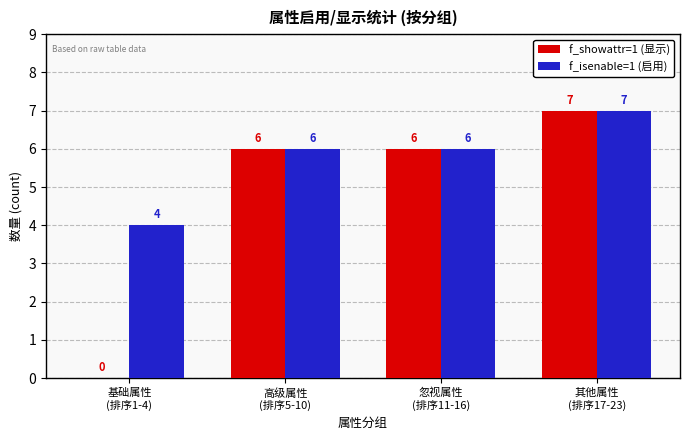

What is the maximum value for f_showattr=1 (显示)?

7